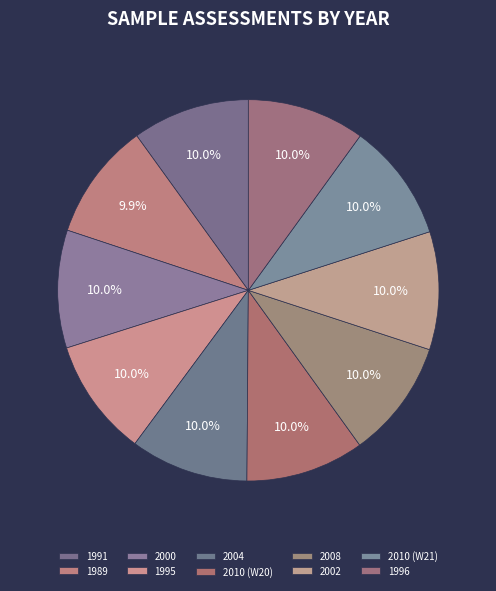

Which category has the biggest portion of the pie?

2010 (W20)